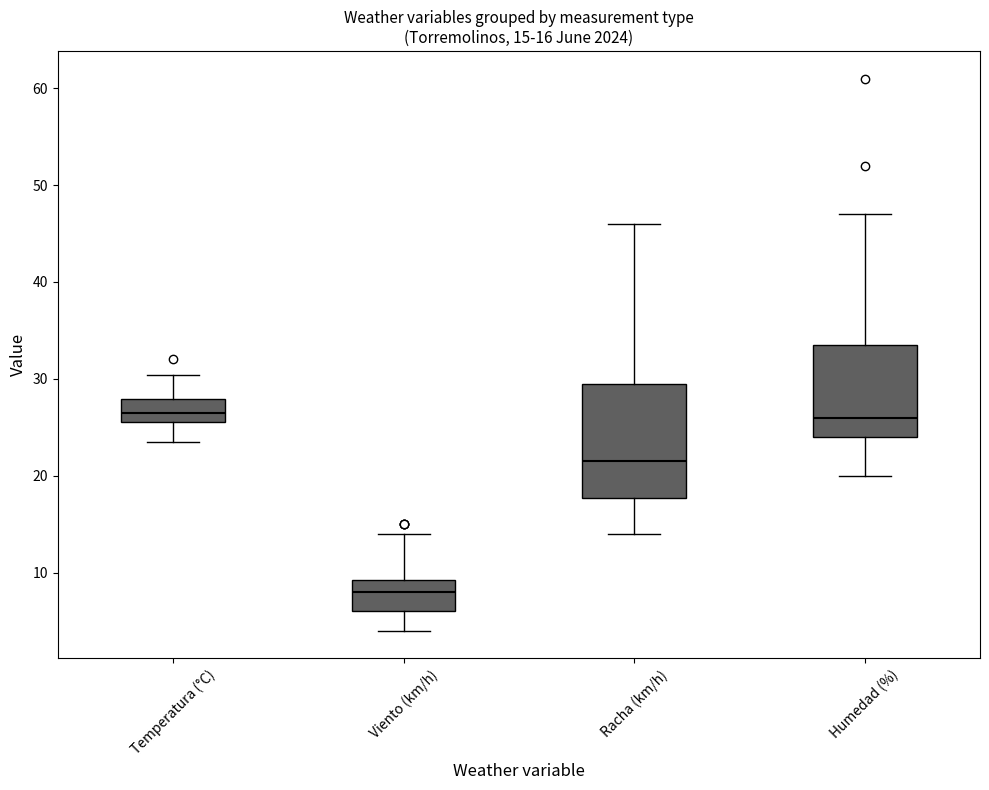

Which box is the tallest, from its lower edge to its upper edge?

Racha (km/h)